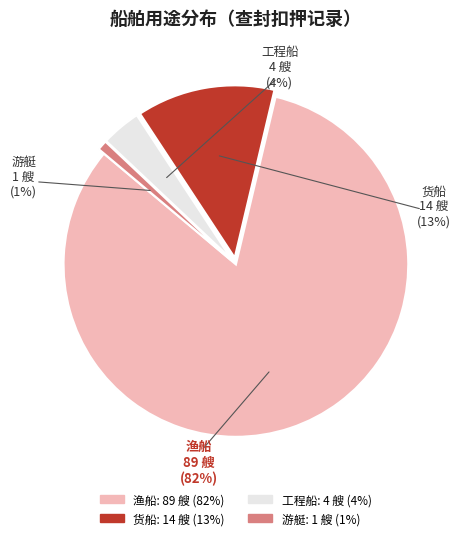

To the nearest percent, what portion does 货船 represent?

13%